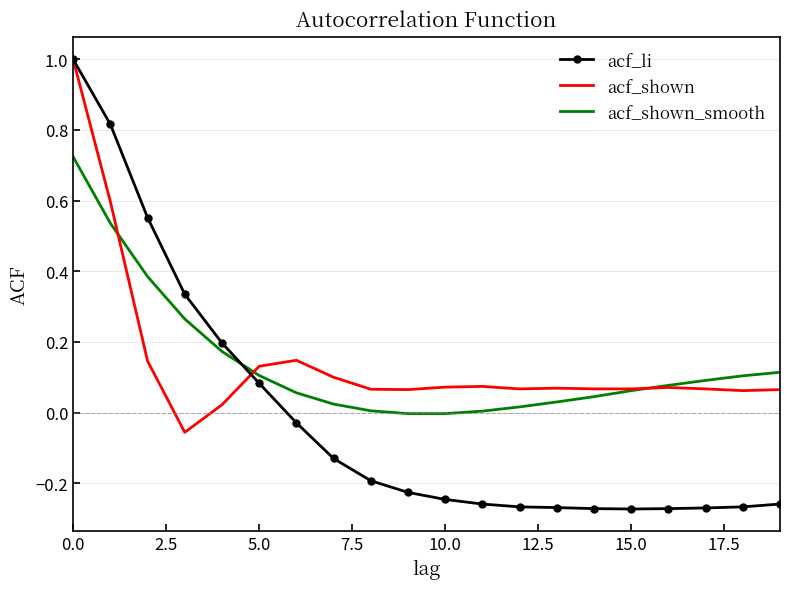

What is the maximum value shown in the chart?

1.0